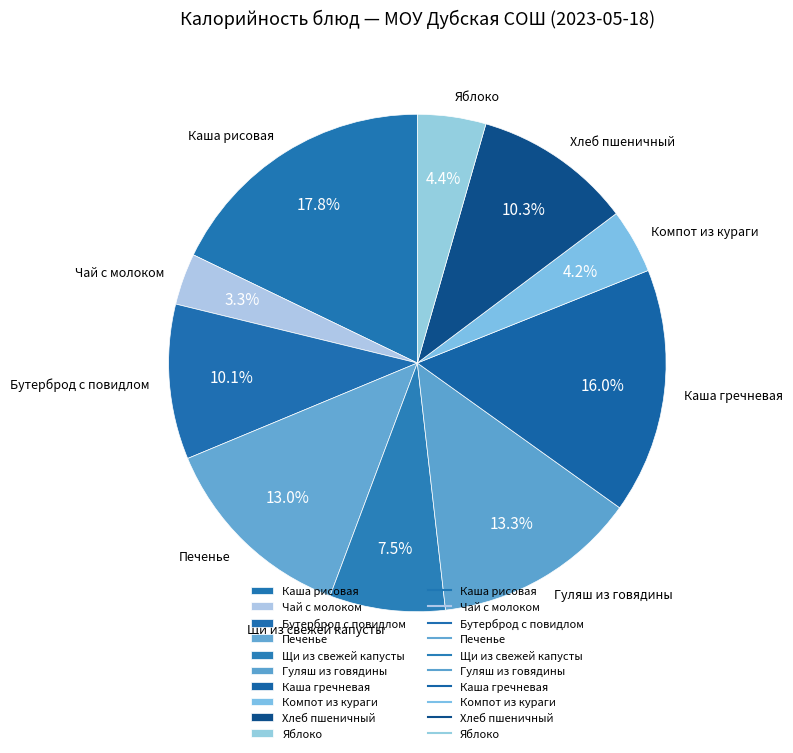

To the nearest percent, what is the average slice percentage?

10%